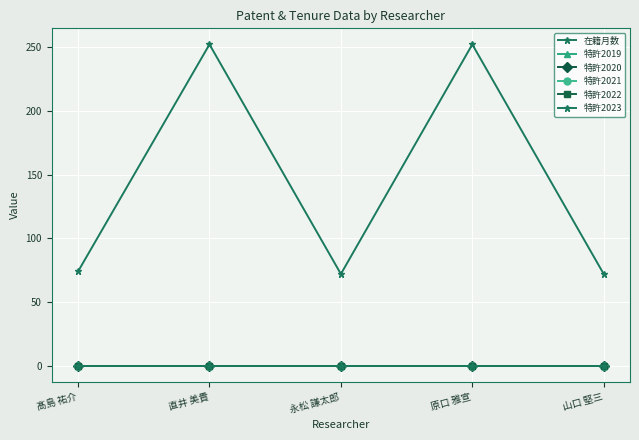

True or false: 在籍月数 has more than 1 points higher than both neighbors.

True